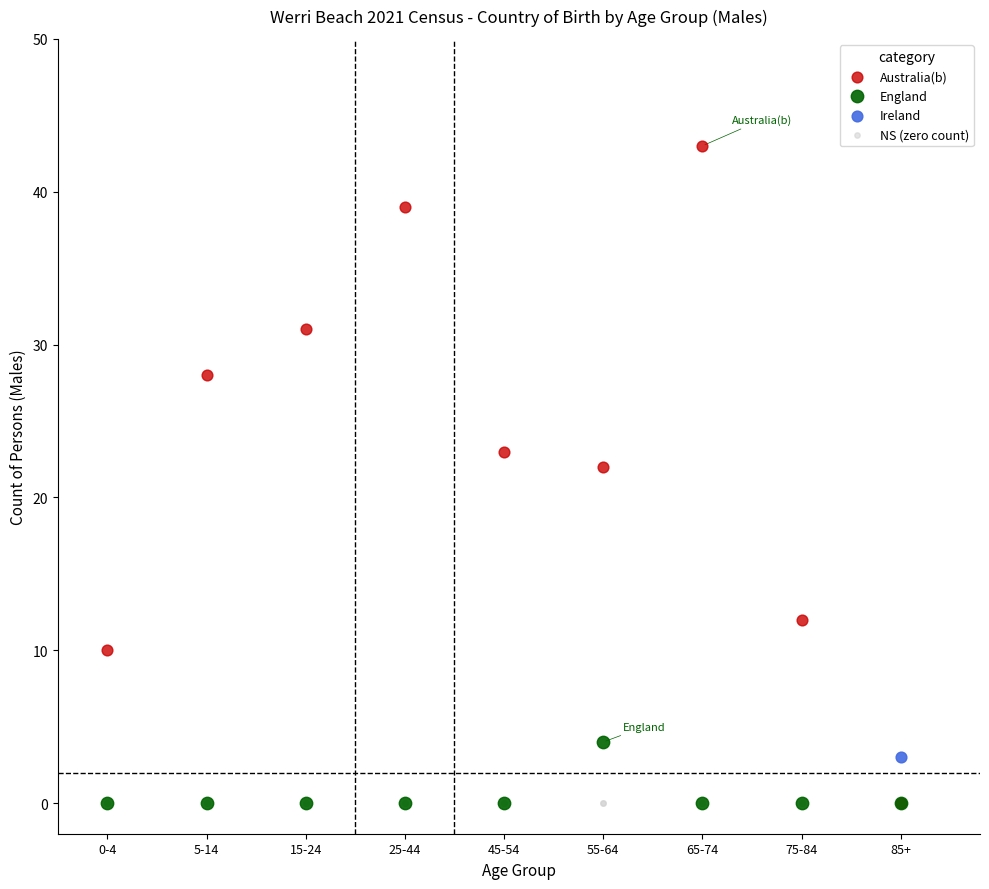

What are all the series names shown in the legend?

Australia(b), England, Ireland, NS (zero count)